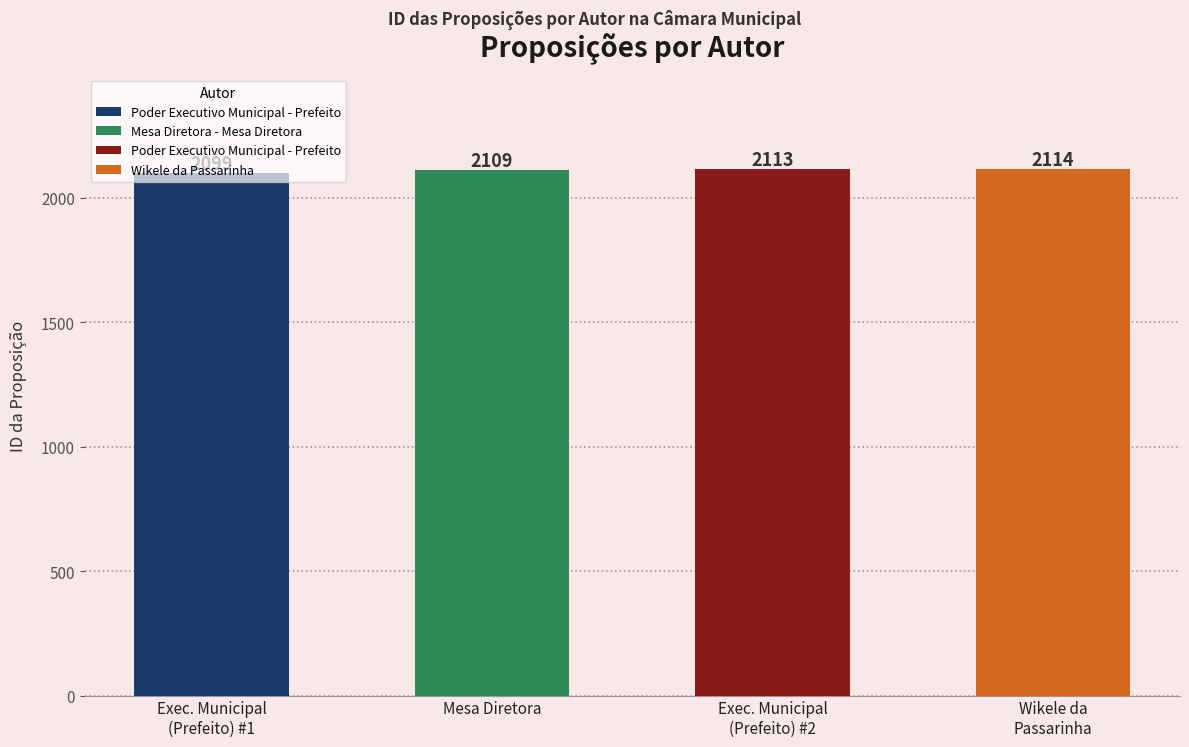

Count the number of categories in the chart.

4